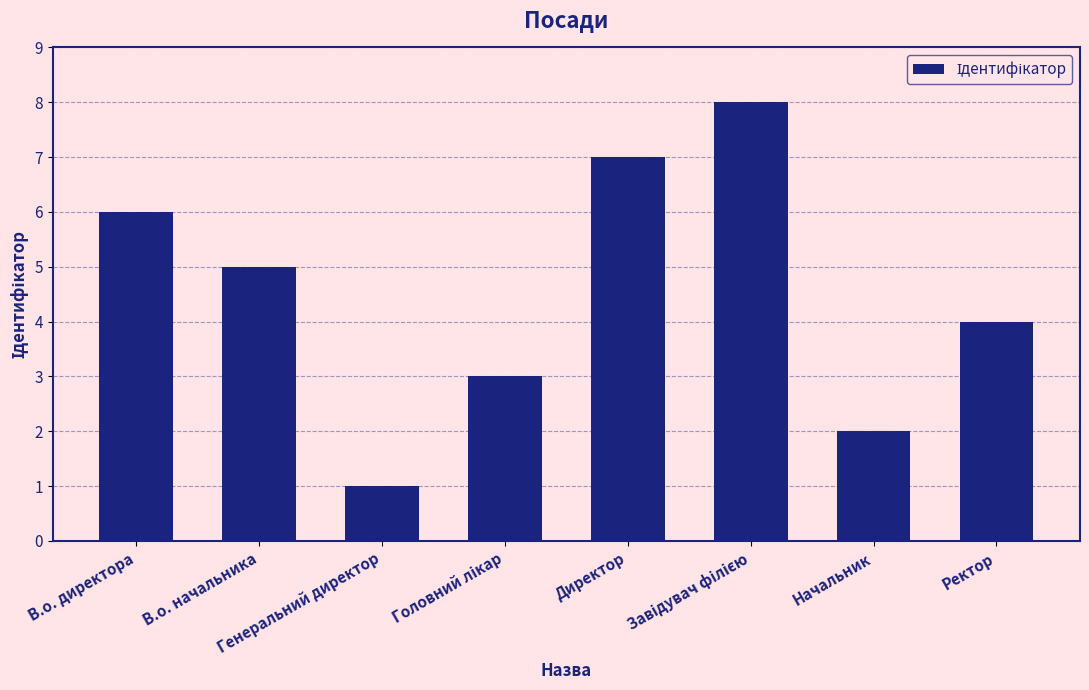

What is the maximum value shown in the chart?

8